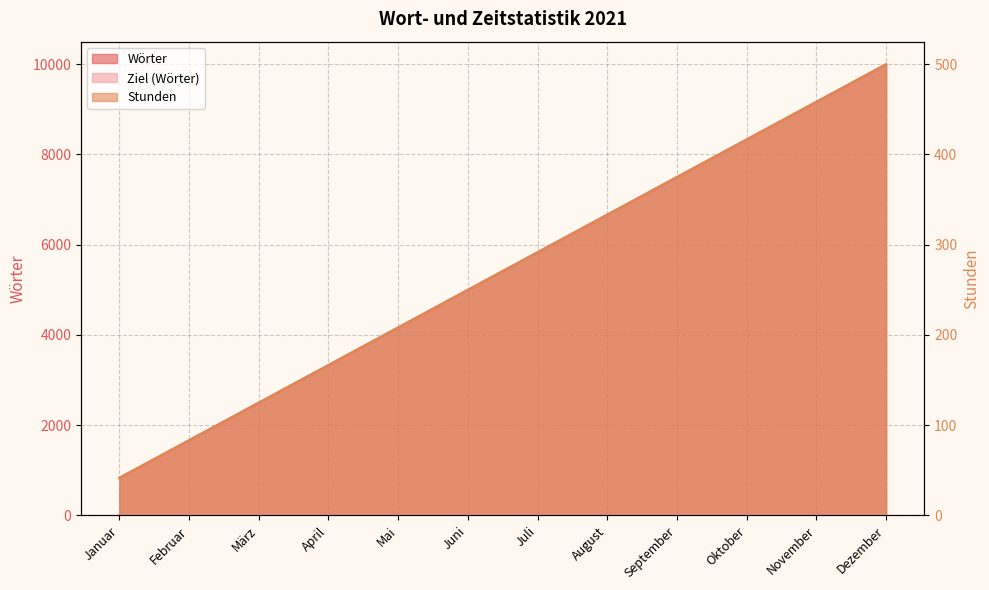

How many values in the Wörter series exceed 5833?

6